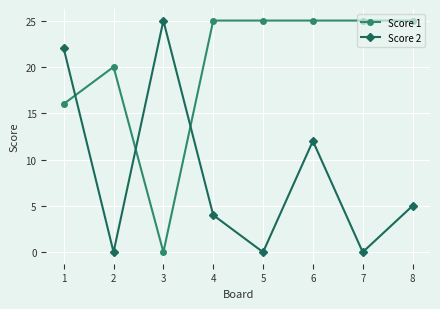

True or false: Score 2 and Score 1 cross at least once.

True